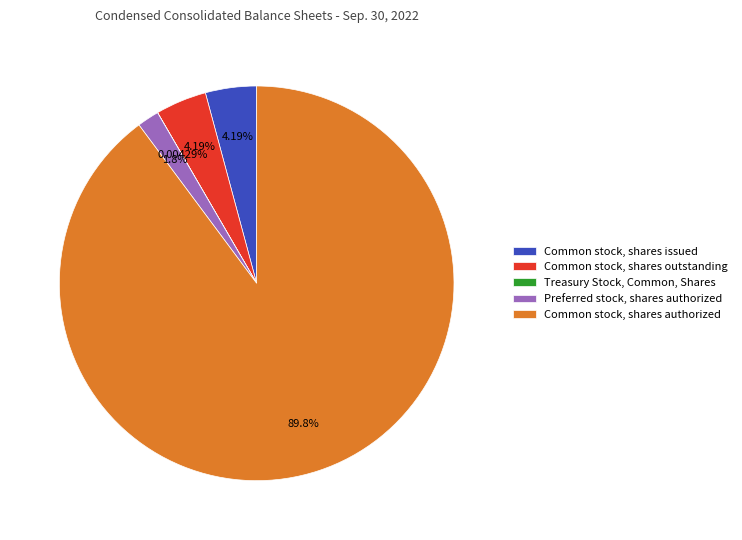

Which category has the biggest portion of the pie?

Common stock, shares authorized